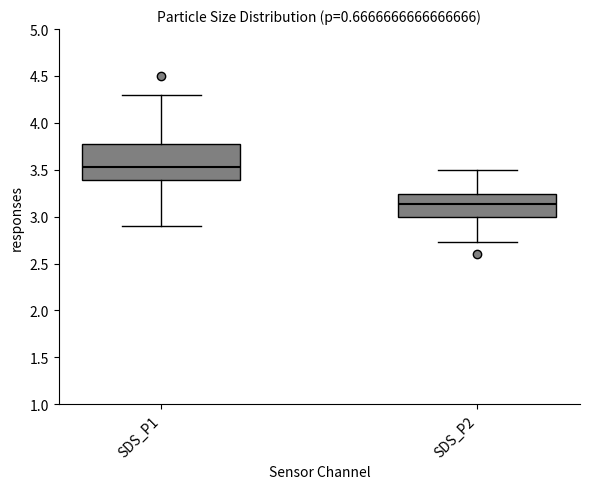

Where is the upper edge of the box for SDS_P1 on the y-axis? The values are not printed on the chart, so give them approximately, as read against the axis.

3.75